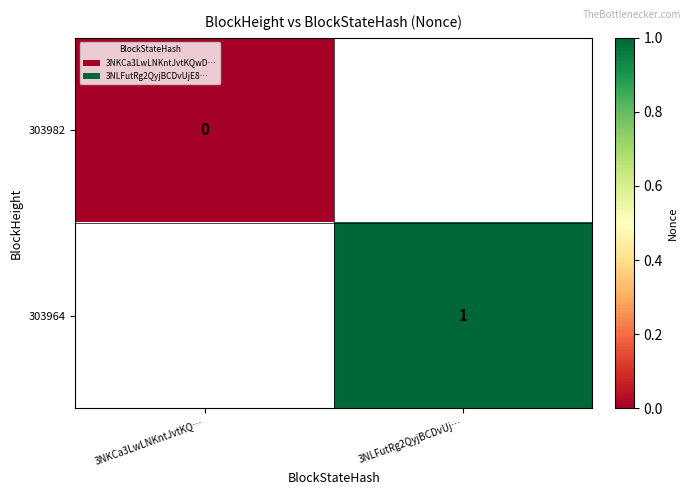

At how many categories does at least one series exceed 0?

1